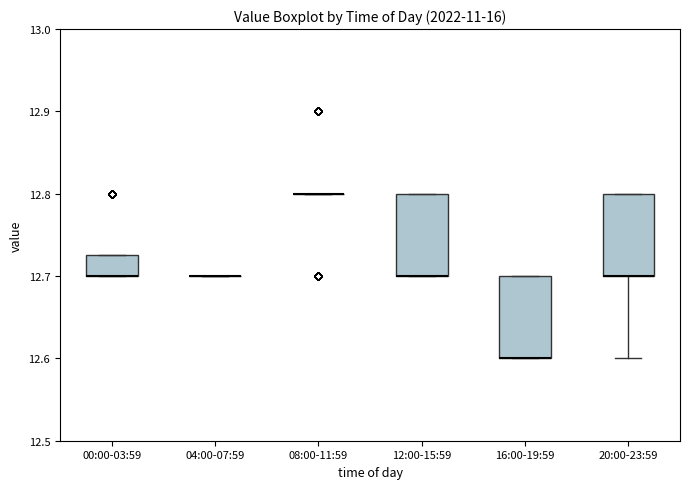

Reading left to right, transcribe this box plot: for each box, give where its median line is, the range the box spans, and where its two whiskers end, as read against the y-axis. The values are not printed on the chart, so give them approximately, as read against the axis.

00:00-03:59: median 12.70 (drawn on the box's lower edge), box 12.70 to 12.73, whiskers 12.70 to 12.73
04:00-07:59: box collapsed to a line at 12.70, whiskers 12.70 to 12.70
08:00-11:59: box collapsed to a line at 12.80, whiskers 12.80 to 12.80
12:00-15:59: median 12.70 (drawn on the box's lower edge), box 12.70 to 12.80, whiskers 12.70 to 12.80
16:00-19:59: median 12.60 (drawn on the box's lower edge), box 12.60 to 12.70, whiskers 12.60 to 12.70
20:00-23:59: median 12.70 (drawn on the box's lower edge), box 12.70 to 12.80, whiskers 12.60 to 12.80